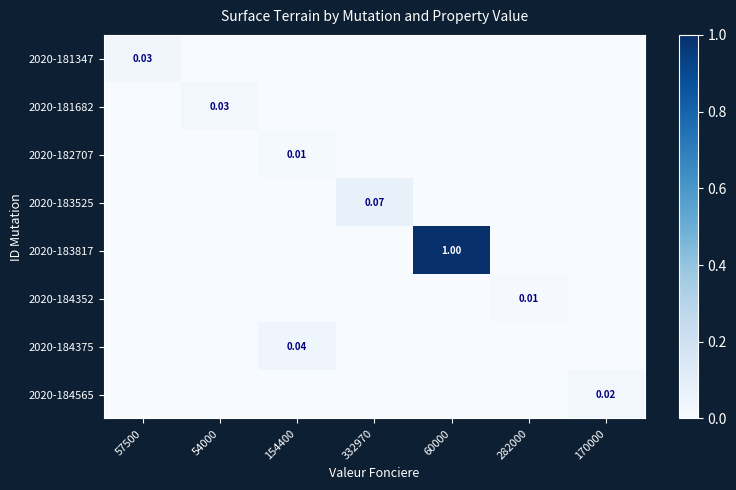

True or false: 2020-184352 has a value of 0.0 at 154400.

True